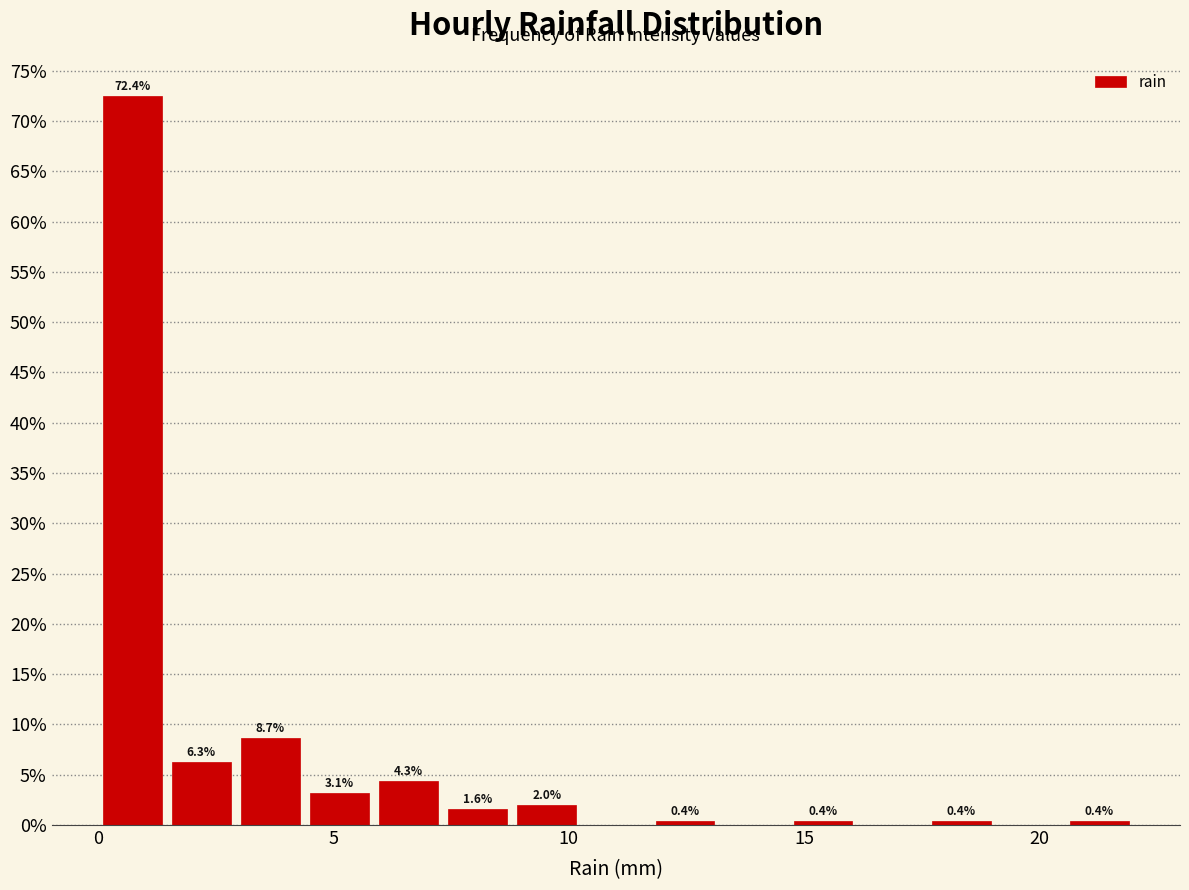

Read against the x-axis, roughly where is the centre of the tallest bar?

0.5